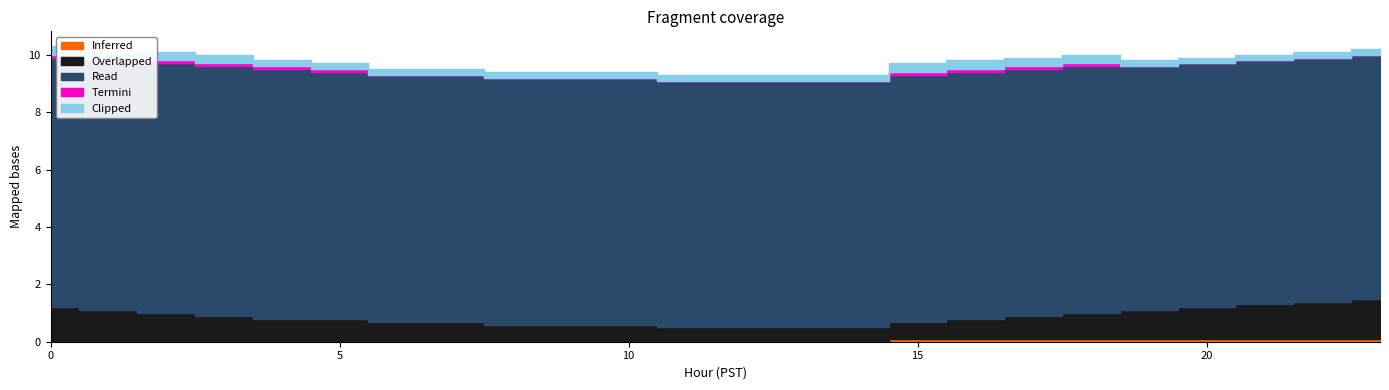

Rank the series at 20 from lowest to highest value.

Termini, Inferred, Clipped, Overlapped, Read